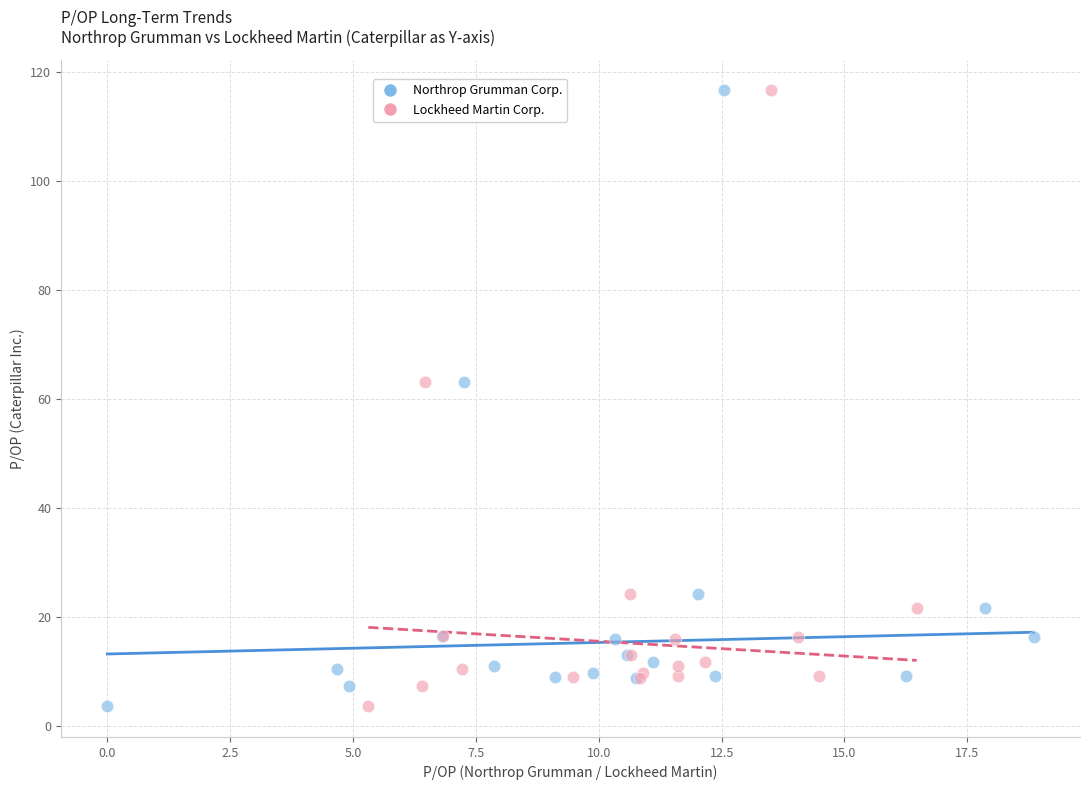

What are all the series names shown in the legend?

Northrop Grumman Corp., Lockheed Martin Corp.